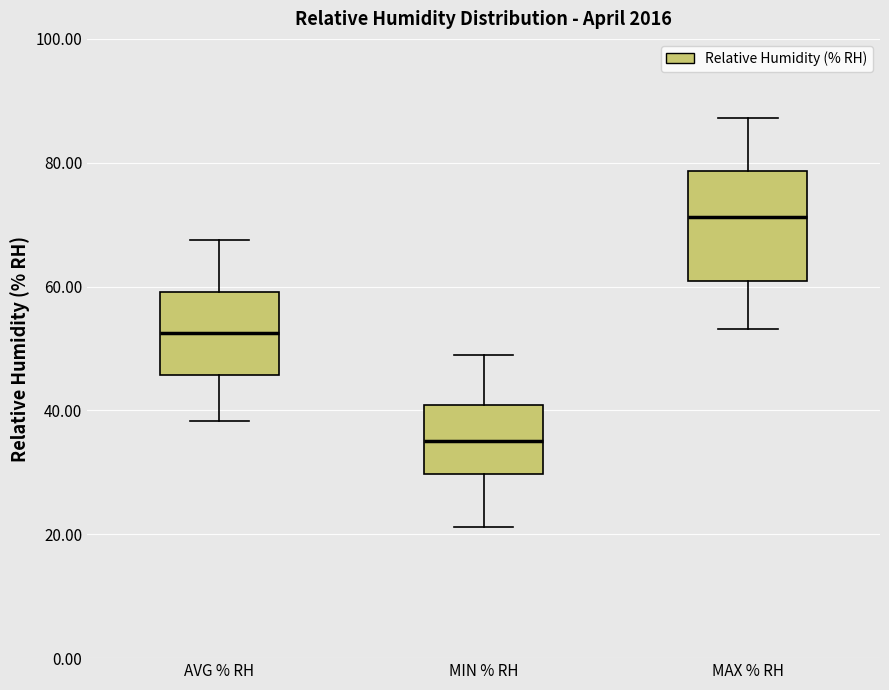

Reading left to right, transcribe this box plot: for each box, give where its median line is, the range the box spans, and where its two whiskers end, as read against the y-axis. The values are not printed on the chart, so give them approximately, as read against the axis.

AVG % RH: median 52, box 46 to 60, whiskers 38 to 68
MIN % RH: median 36, box 30 to 40, whiskers 22 to 48
MAX % RH: median 72, box 60 to 78, whiskers 54 to 88